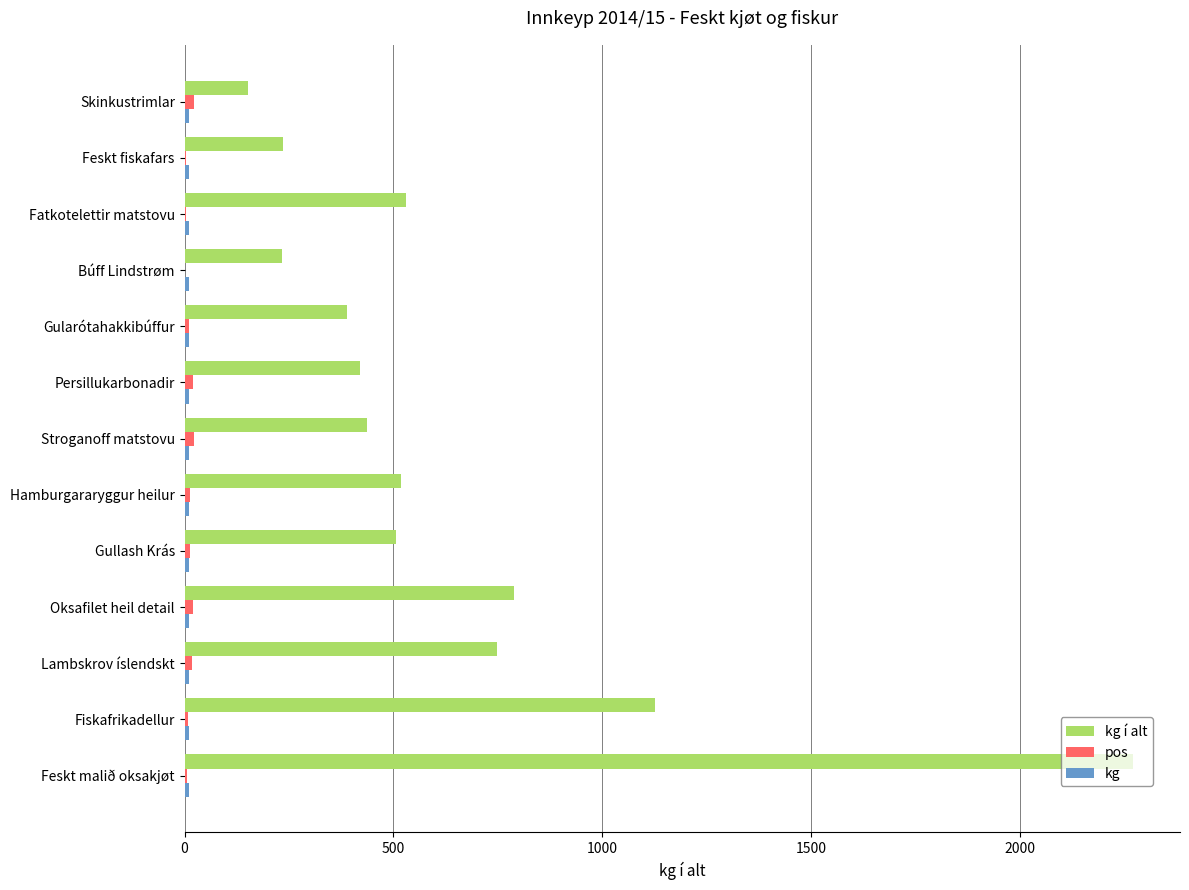

Which category has the highest value across all series?

Feskt malið oksakjøt